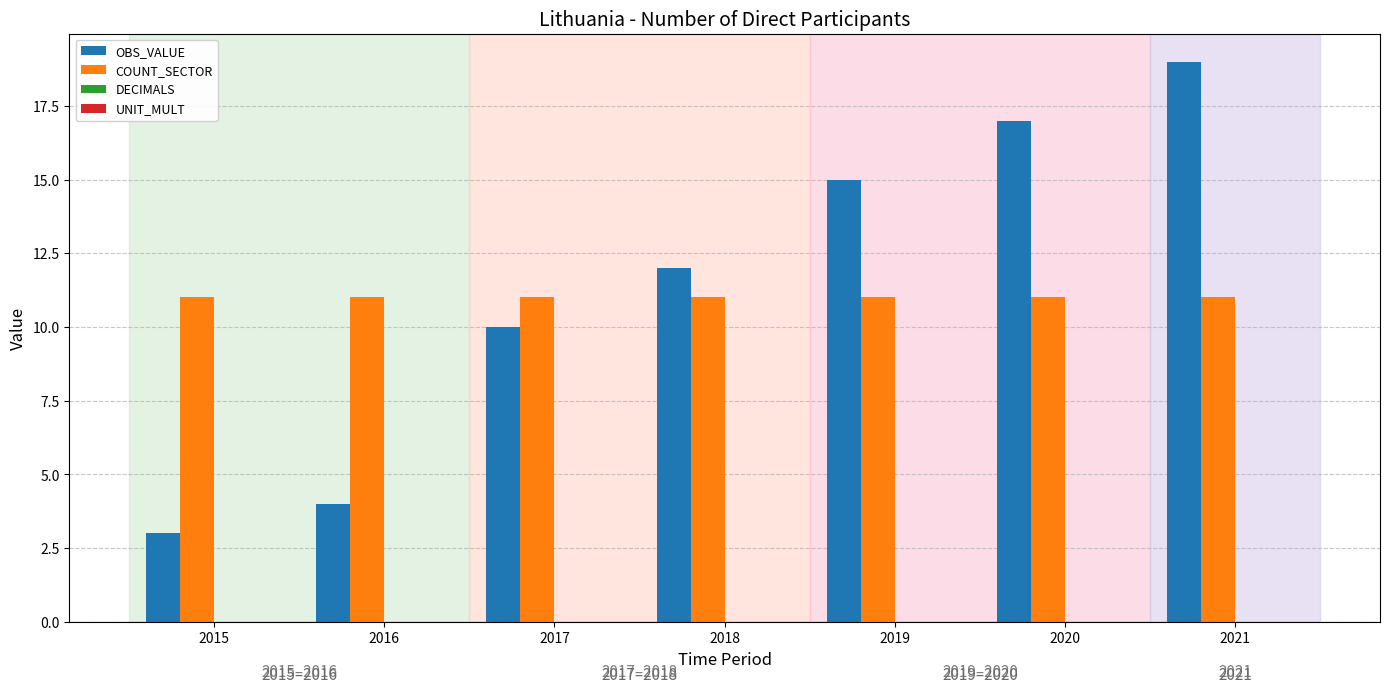

Reading left to right, what are all the values shown in this chart?

OBS_VALUE: 3	4	10	12	15	17	19
COUNT_SECTOR: 11	11	11	11	11	11	11